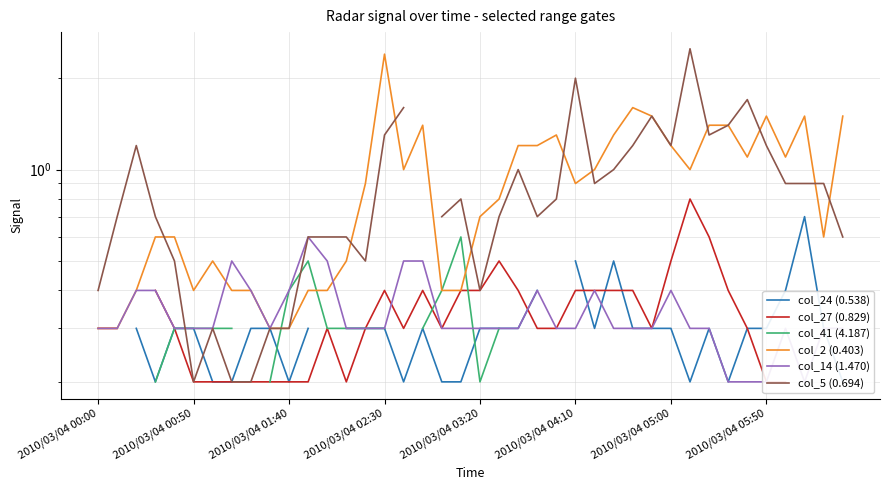

Is the value of col_41 (4.187) at 36 greater than the value of col_14 (1.470) at 13?

No